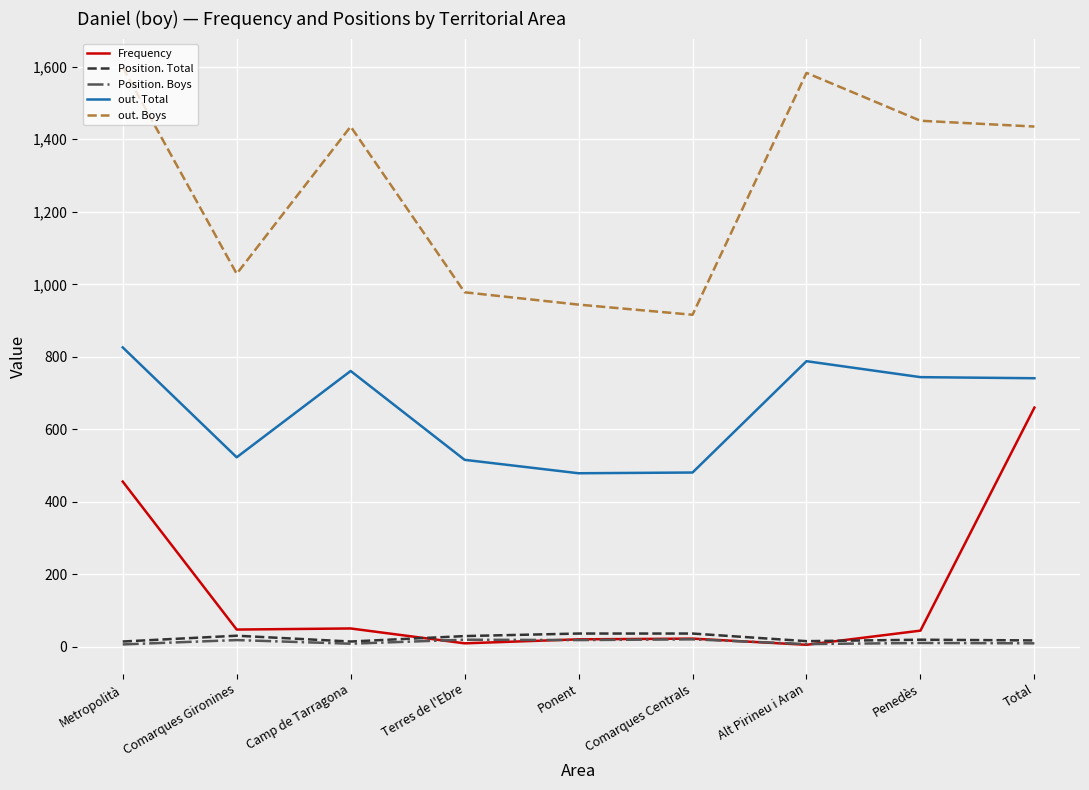

What is the greatest value displayed?

1598